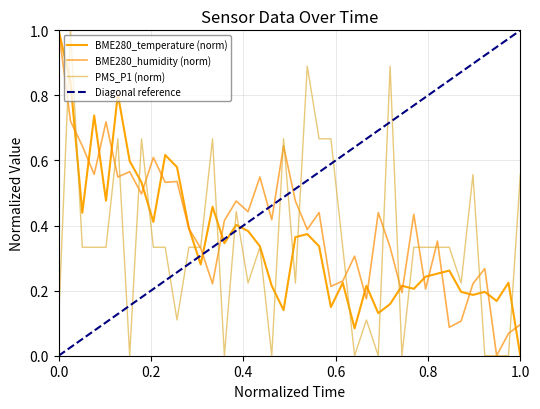

Reading right to left, list all the values displayed in this chart.

BME280_temperature: 0.0	0.2	0.2	0.2	0.2	0.2	0.3	0.3	0.2	0.2	0.2	0.2	0.1	0.2	0.1	0.2	0.1	0.3	0.4	0.4	0.1	0.2	0.3	0.4	0.4	0.3	0.5	0.3	0.4	0.6	0.6	0.4	0.5	0.6	0.8	0.5	0.7	0.4	0.8	1.0
BME280_humidity: 0.1	0.1	0.0	0.3	0.2	0.1	0.1	0.4	0.2	0.4	0.2	0.3	0.4	0.2	0.3	0.2	0.2	0.4	0.4	0.5	0.6	0.4	0.5	0.4	0.5	0.4	0.2	0.3	0.4	0.5	0.5	0.6	0.5	0.6	0.5	0.7	0.6	0.6	0.7	1.0
PMS_P1: 0.6	0.0	0.0	0.0	0.6	0.2	0.3	0.3	0.3	0.3	0.0	0.9	0.0	0.1	0.0	0.3	0.7	0.7	0.9	0.2	0.7	0.0	0.3	0.2	0.4	0.0	0.7	0.3	0.3	0.1	0.3	0.3	0.7	0.0	0.7	0.3	0.3	0.3	1.0	0.1